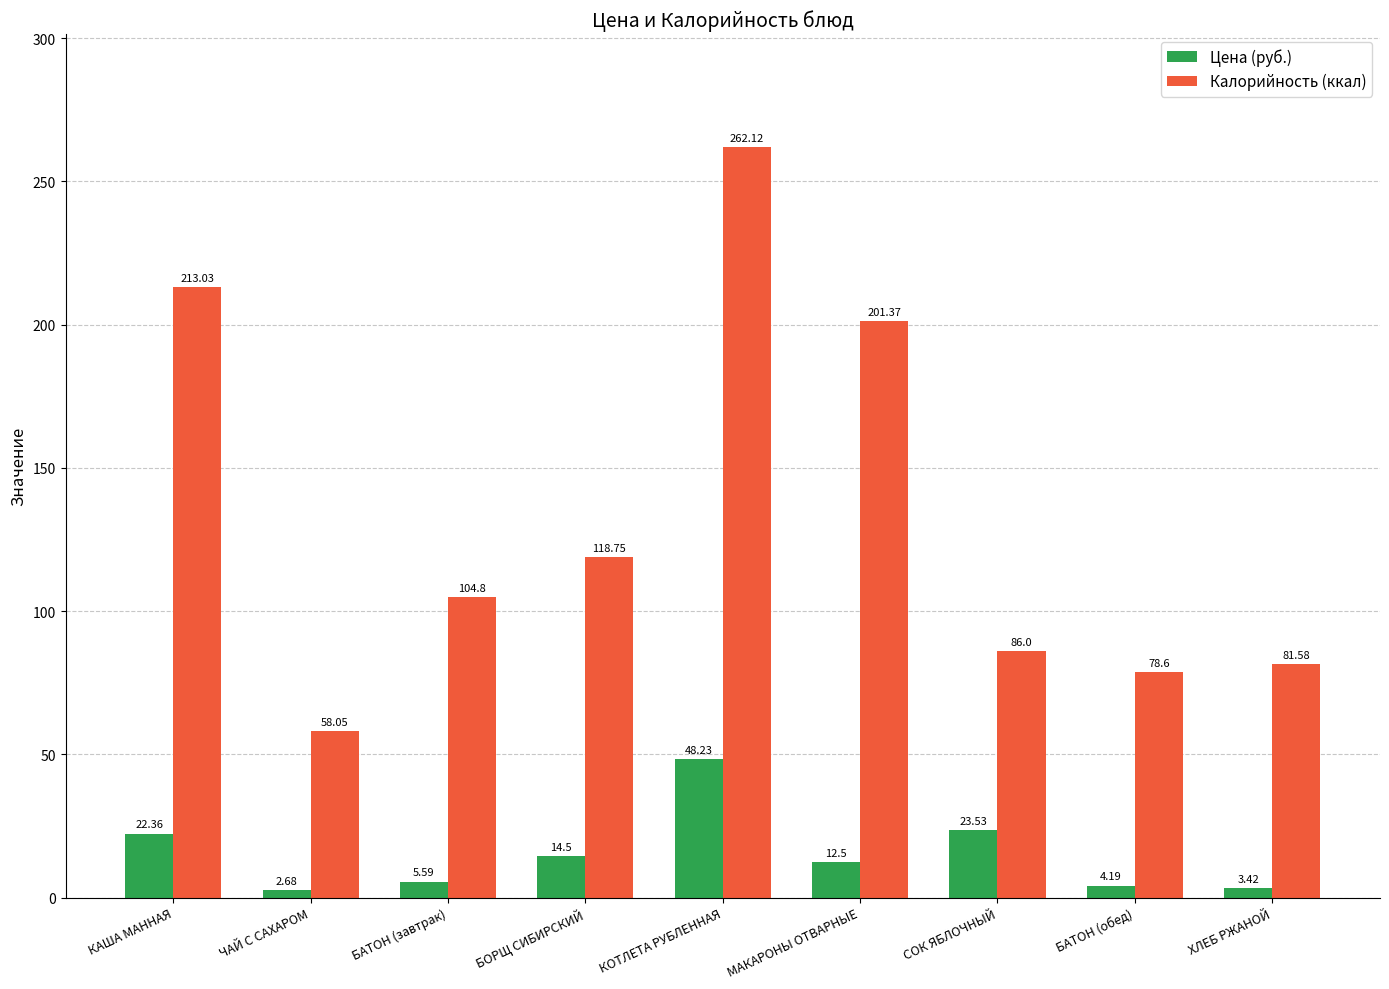

What value does the Цена (руб.) series have at КАША МАННАЯ?

22.4